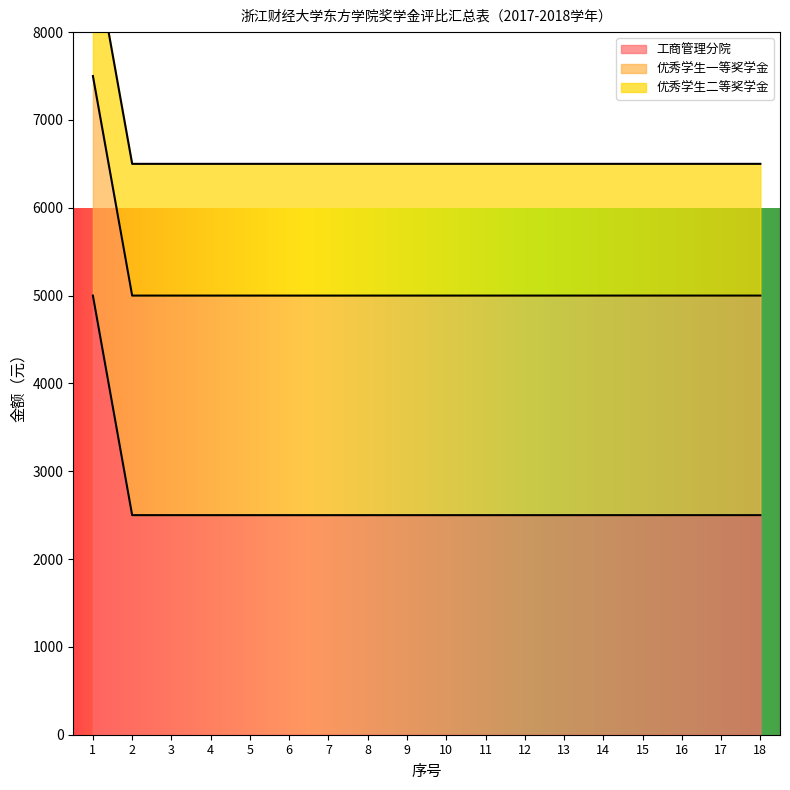

At which label is 工商管理分院 closest to 3750?

1